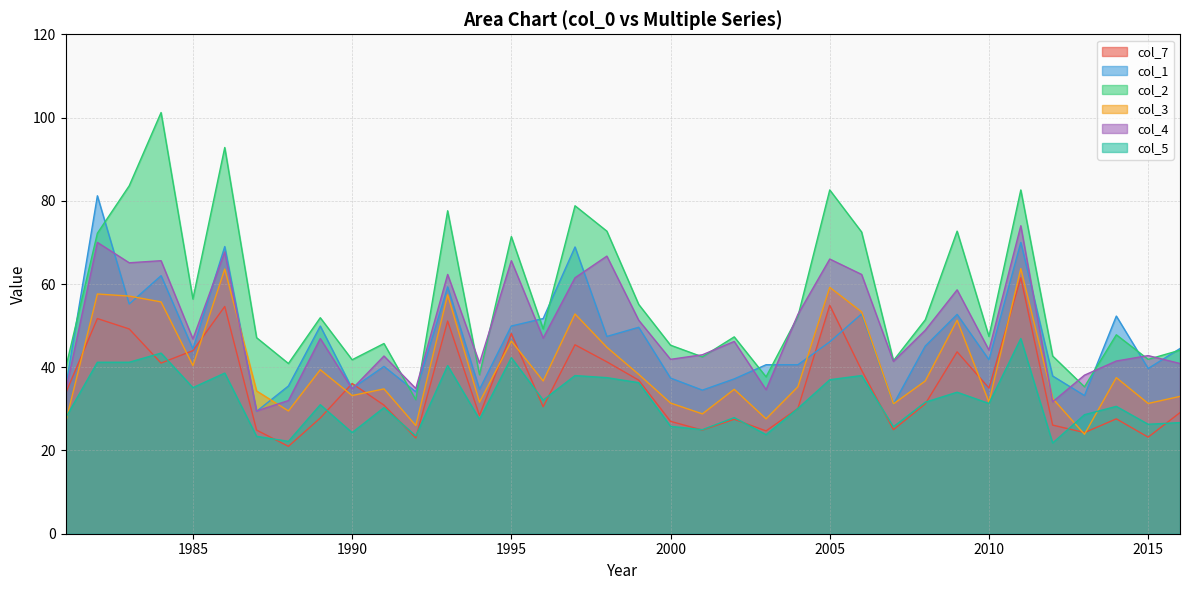

How many data points does each series have?

36